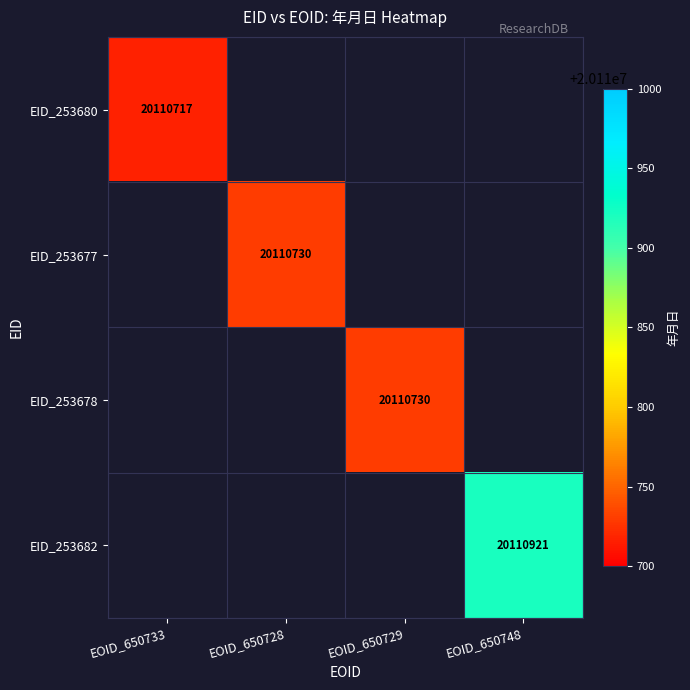

How many data points does each series have?

4